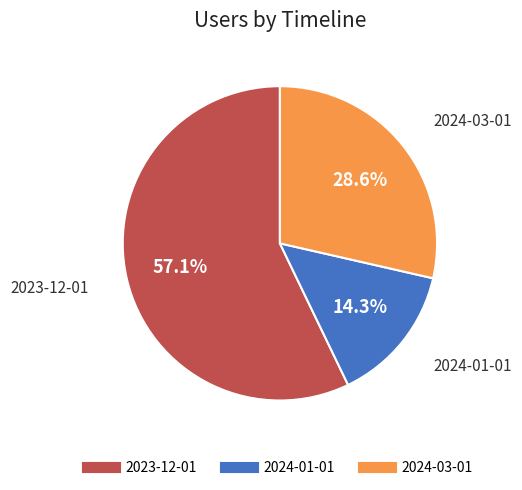

Is it true that 2024-03-01 is 38% of the pie?

False